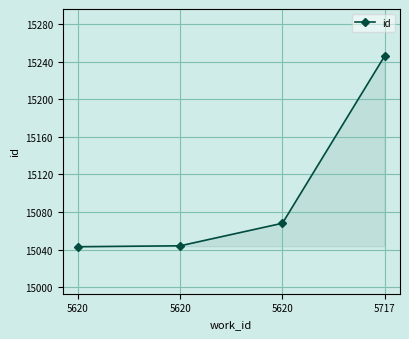

How many lines are shown in the chart?

1